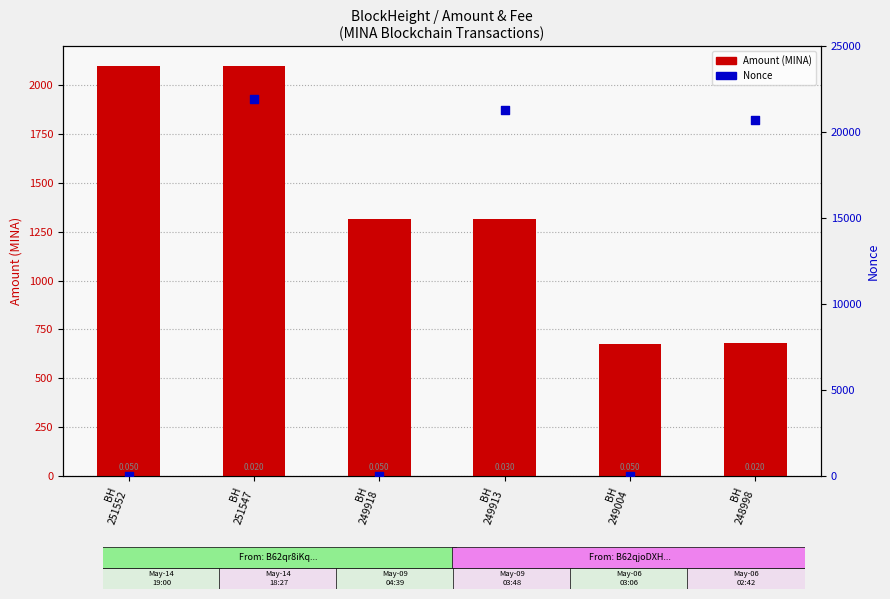

Is the value of Nonce at BH
249004 greater than the value of Amount at BH
249918?

No